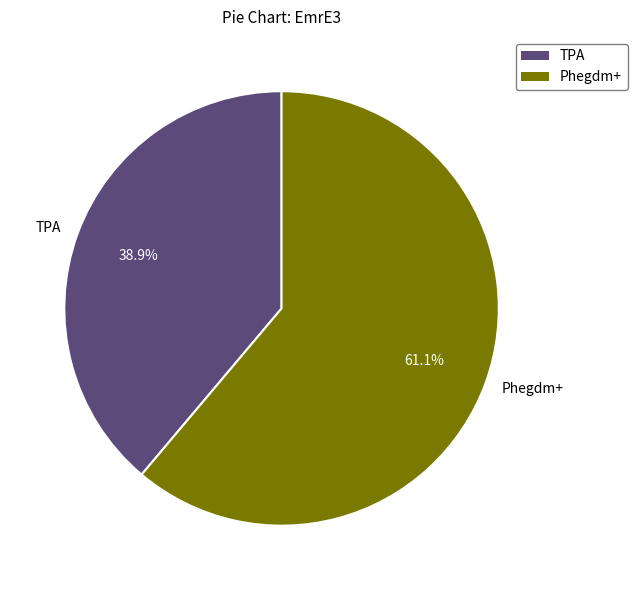

Is there any slice that represents more than half of the pie?

Yes